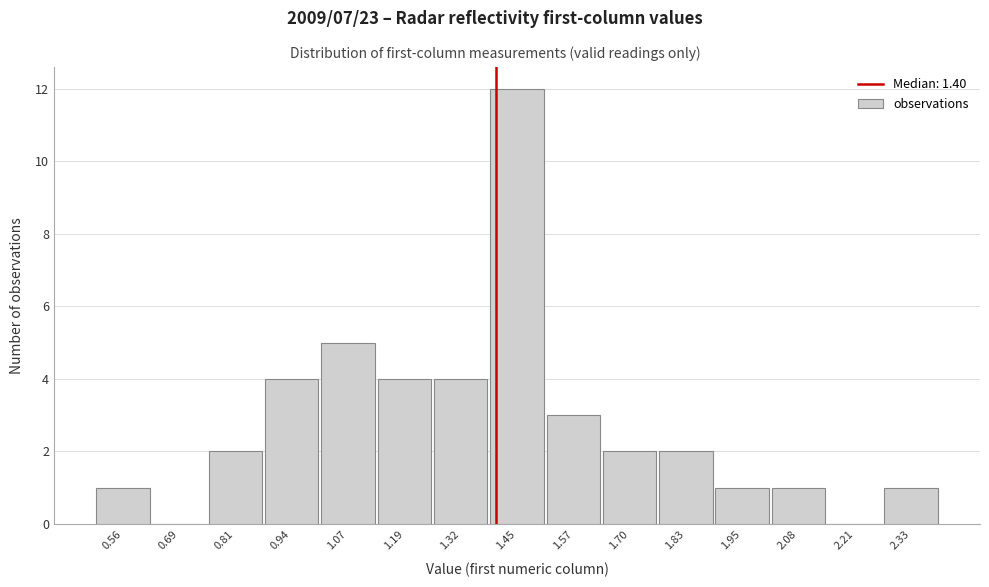

Over which range of the x-axis is the bar tallest?

1.38 to 1.52